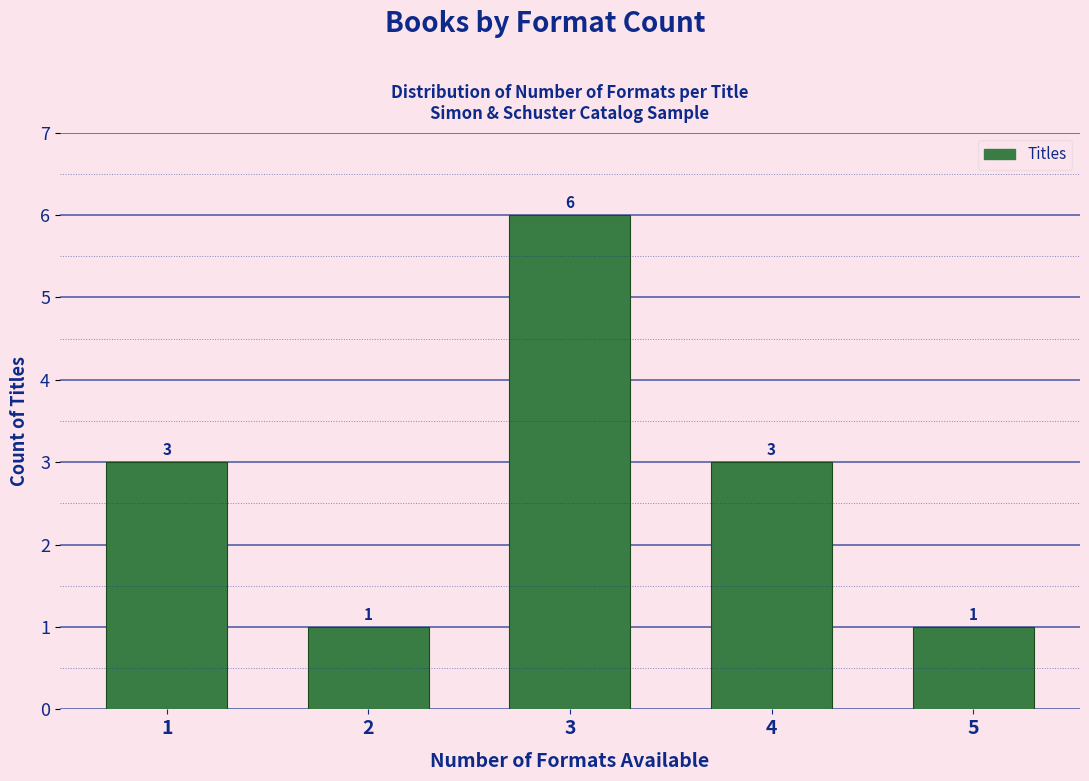

Reading left to right, transcribe all the data shown in this chart.

3	1	6	3	1